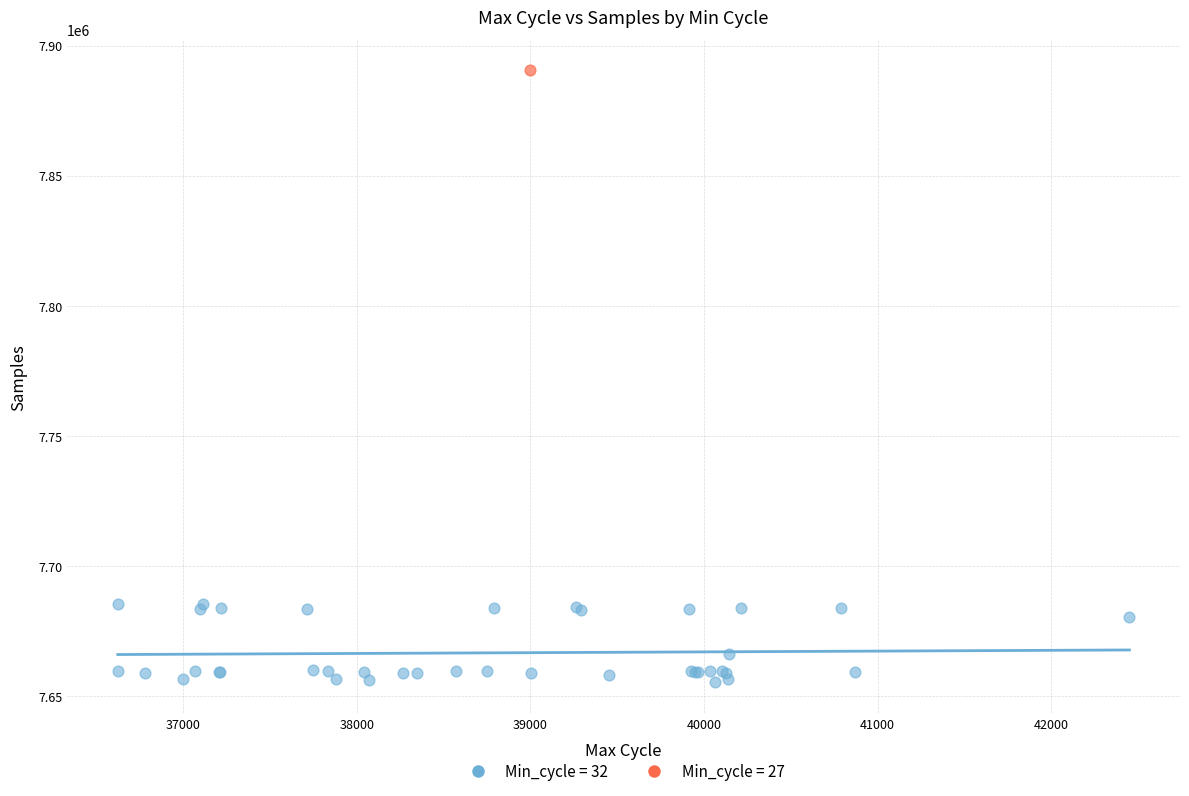

What are all the series names shown in the legend?

Min_cycle = 32, Min_cycle = 27